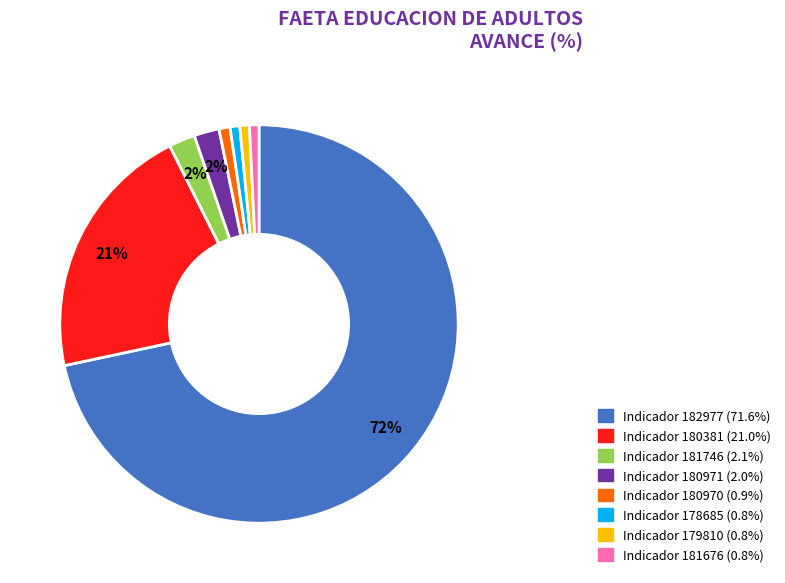

To the nearest percent, what is the average slice percentage?

12%